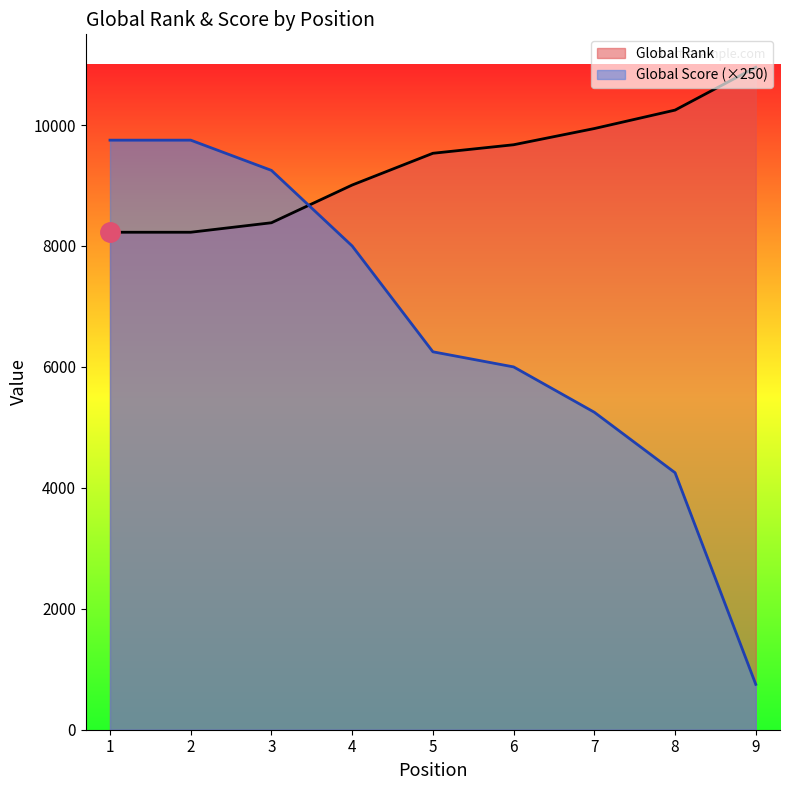

Reading right to left, extract all data points from this chart.

Global Rank: 9=10955	8=10247	7=9942	6=9674	5=9533	4=9008	3=8384	2=8227	1=8227
Global Score: 9=750	8=4250	7=5250	6=6000	5=6250	4=8000	3=9250	2=9750	1=9750